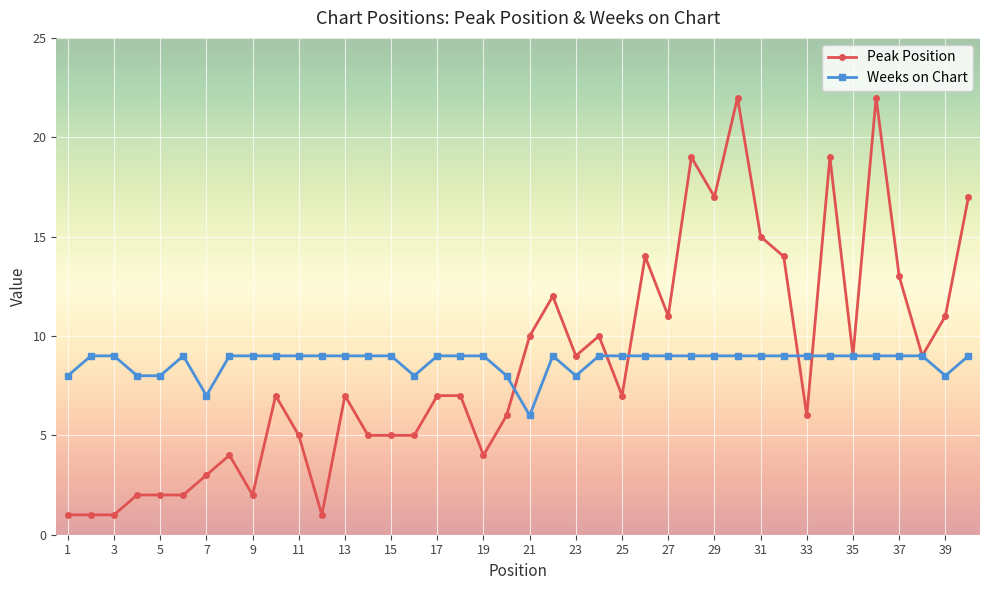

Which series has the widest spread of values?

Peak Position